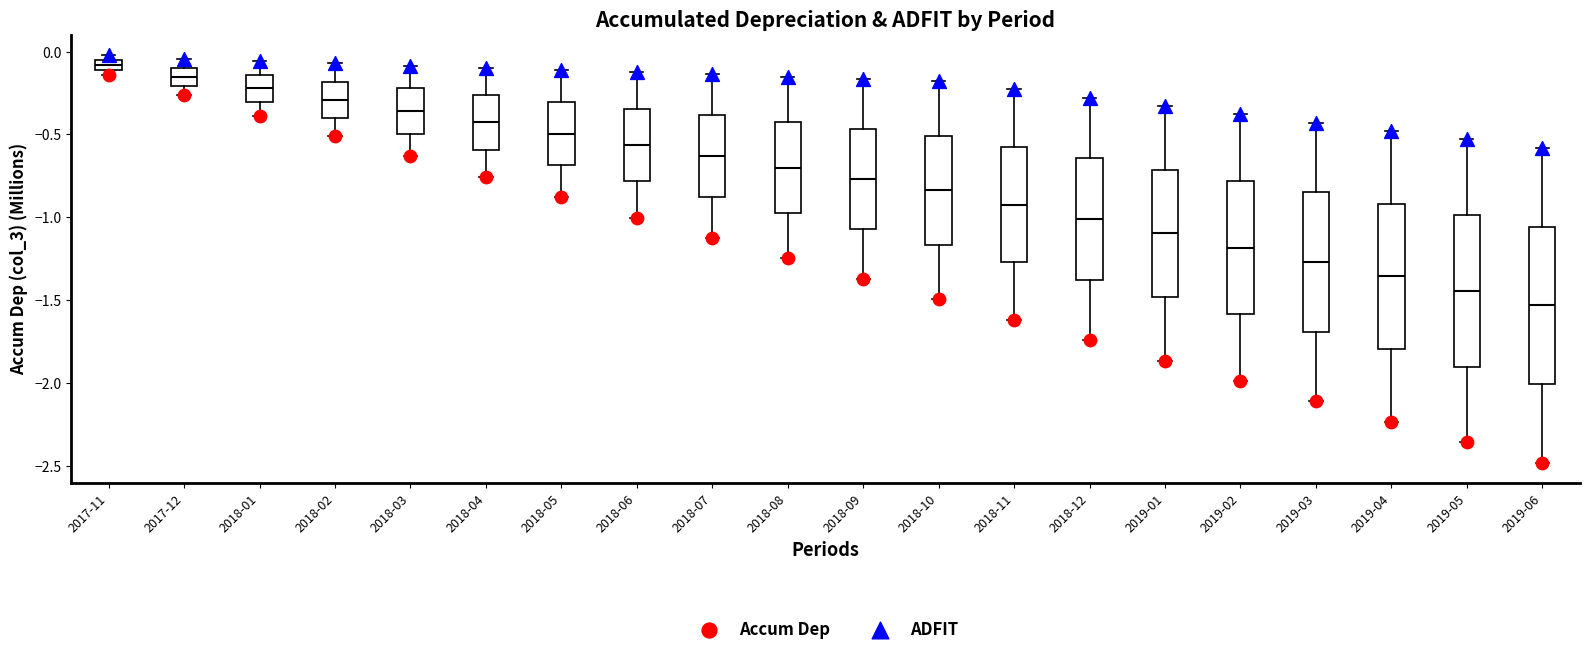

Where is the upper edge of the box for 2018-09 on the y-axis? The values are not printed on the chart, so give them approximately, as read against the axis.

-0.45